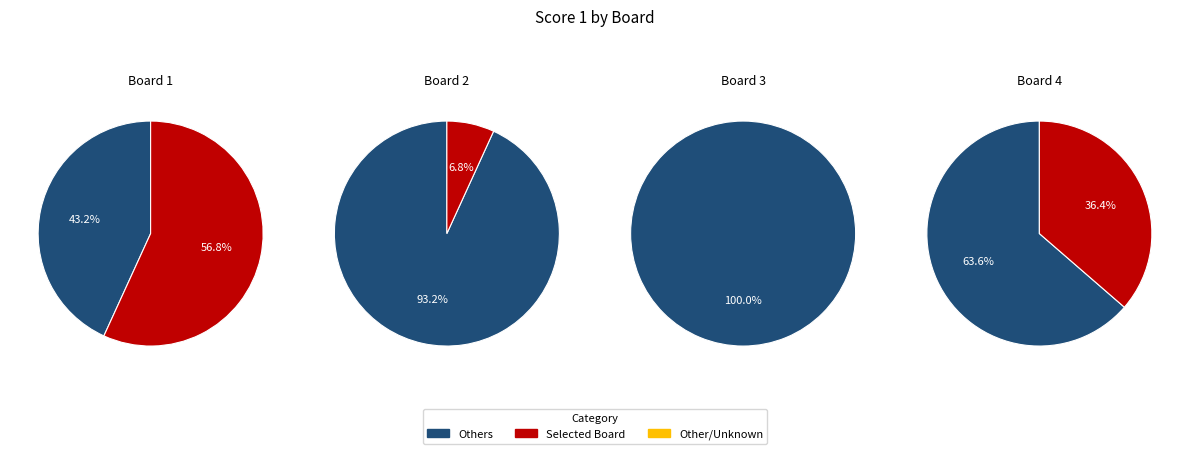

Which slice represents more than half of the pie?

Board 1